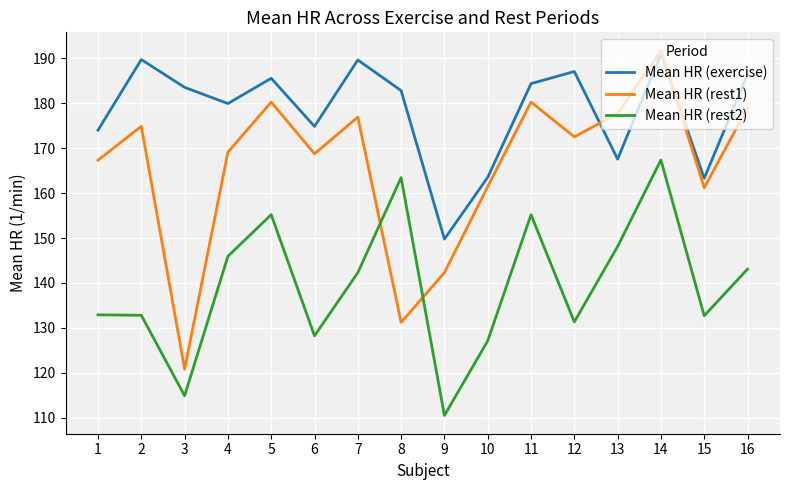

At 6, list the series in order from largest to smallest.

Mean HR (exercise), Mean HR (rest1), Mean HR (rest2)